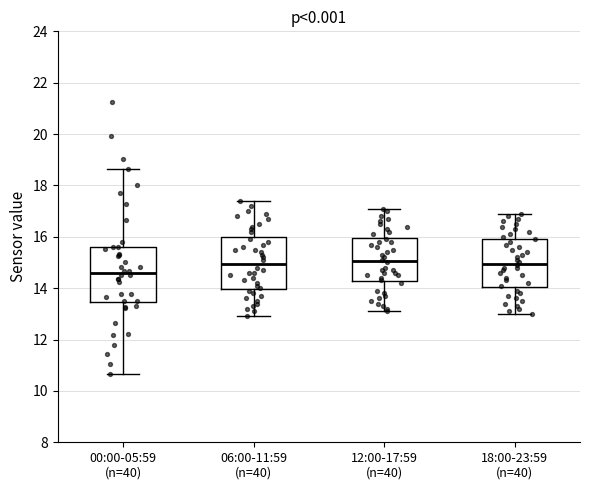

Which box's median line is the lowest?

00:00-05:59 (n=40)